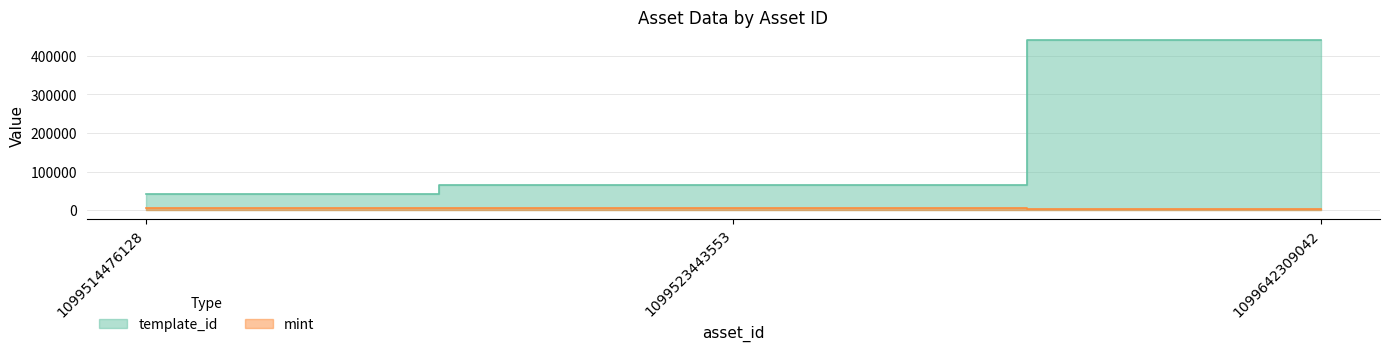

Reading left to right, extract all data points from this chart.

template_id: 42421	64660	440886
mint: 4751	5308	2085